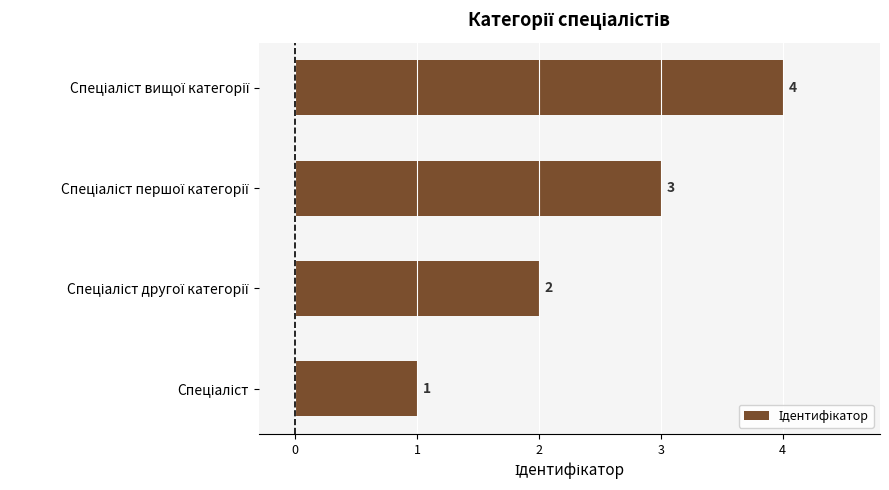

What is the difference between the maximum and minimum values?

3